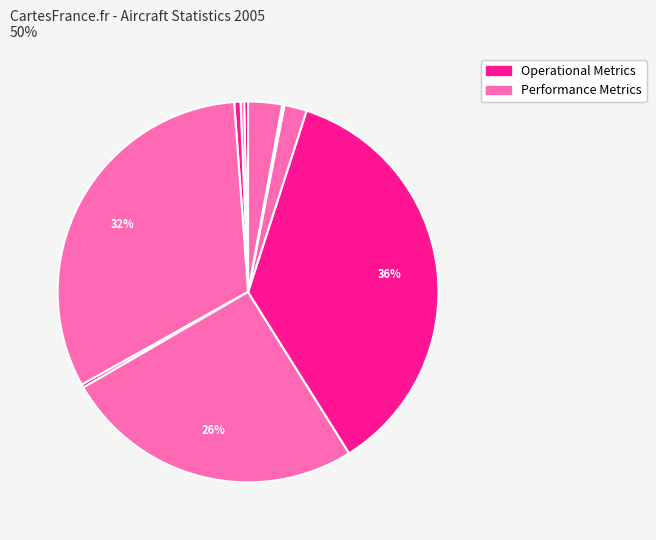

Is there a majority slice in this chart?

No